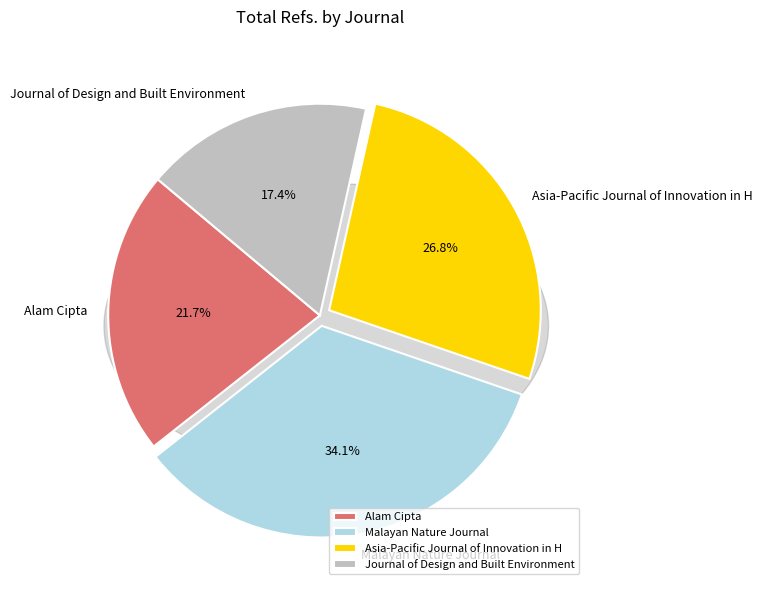

To the nearest percent, what is the difference between the Malayan Nature Journal and Journal of Design and Built Environment slice percentages?

17%